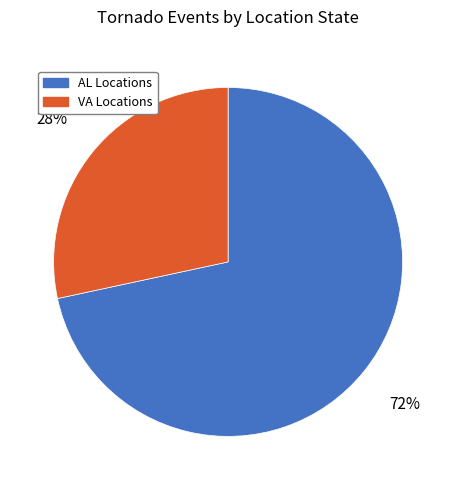

To the nearest percent, what percentage of the pie is VA Locations?

28%